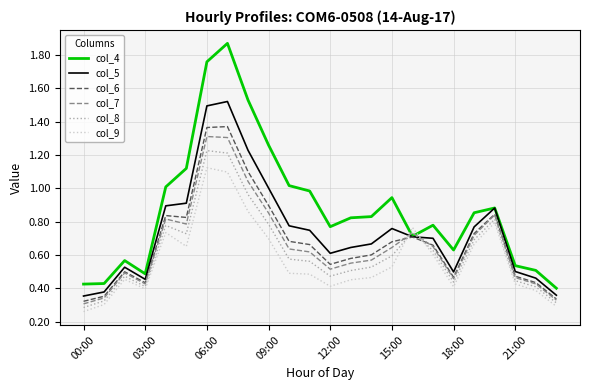

Which series has the widest spread of values?

col_4